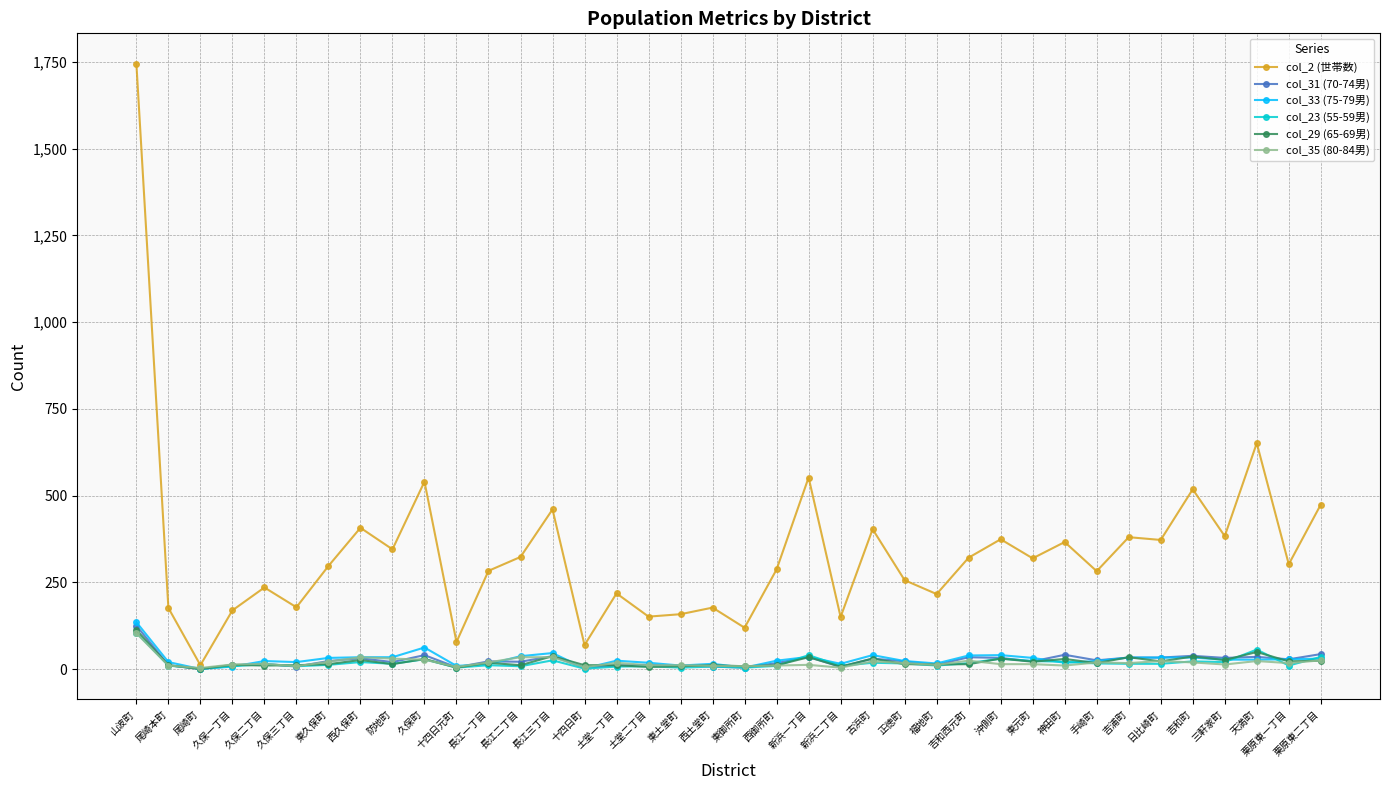

What is the sum of all col_23 (55-59男) values?

682